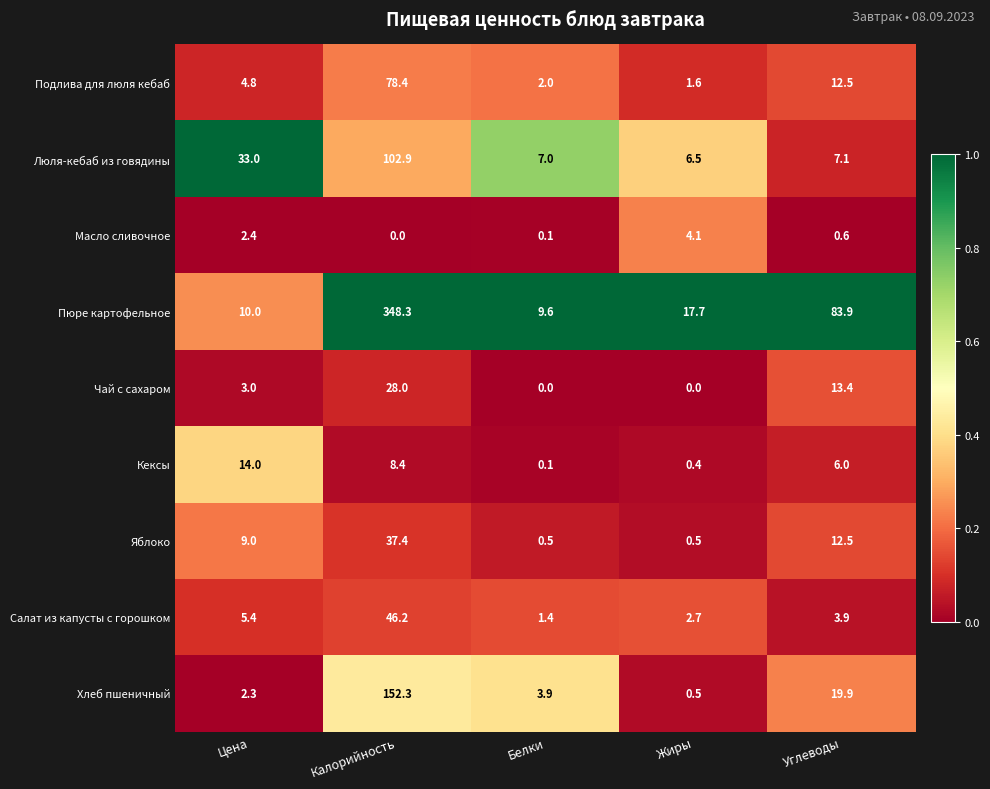

Rank the categories by Кексы value from highest to lowest.

Цена, Калорийность, Углеводы, Жиры, Белки